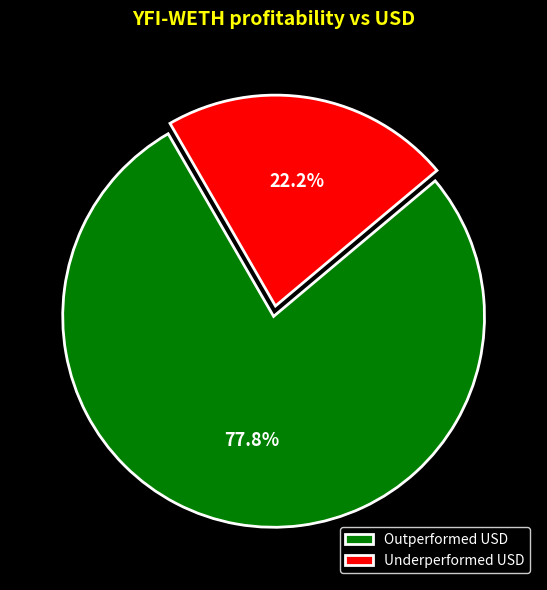

What is the ratio of the value at Underperformed USD to the value at Outperformed USD?

0.3